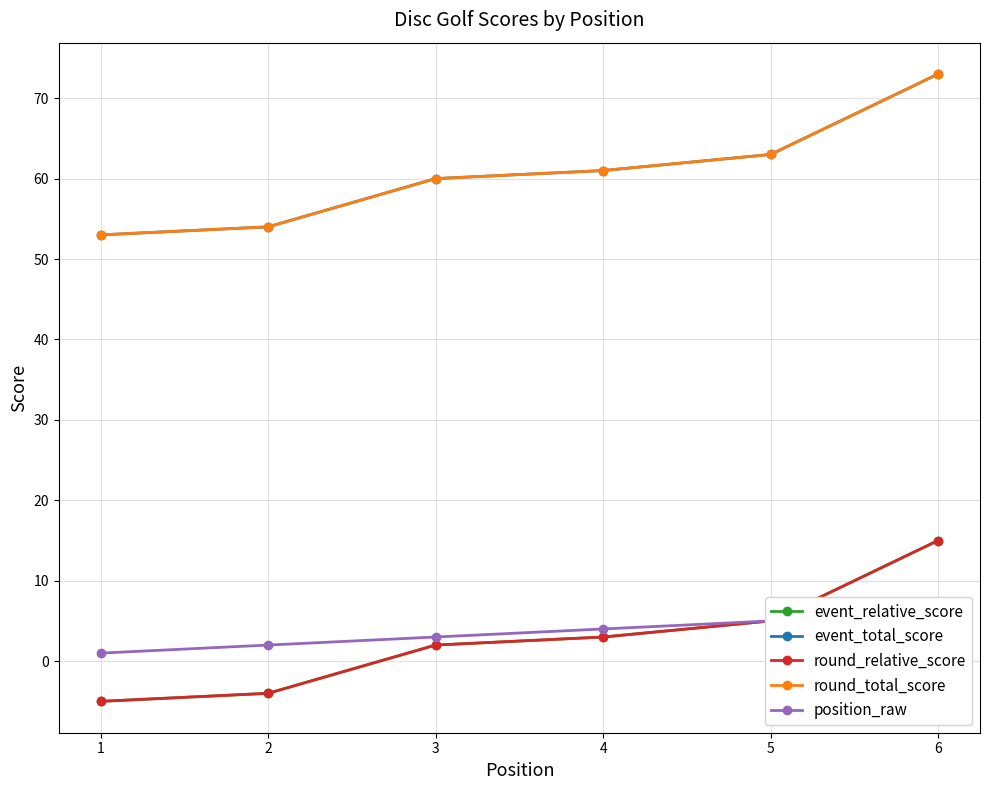

Rank the series at 5 from lowest to highest value.

event_relative_score, round_relative_score, position_raw, event_total_score, round_total_score